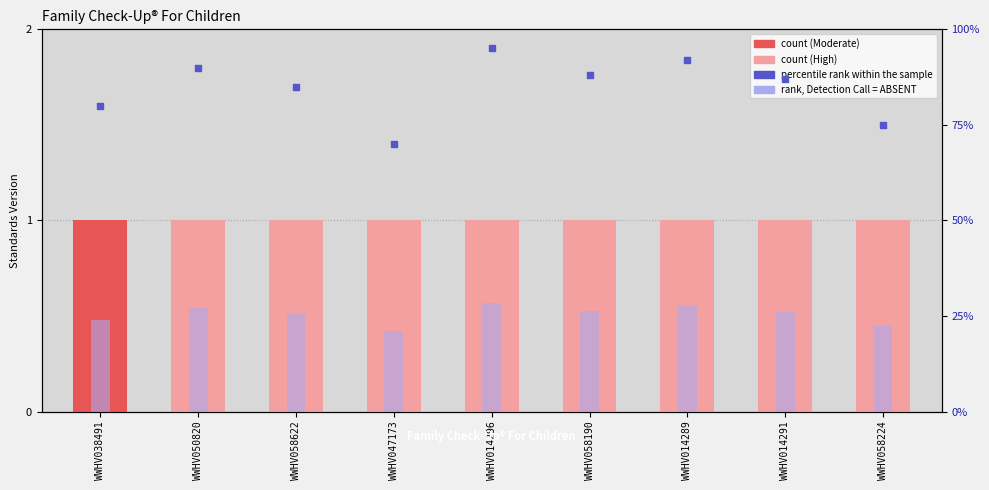

Which series has the largest total across all categories?

percentile rank within the sample